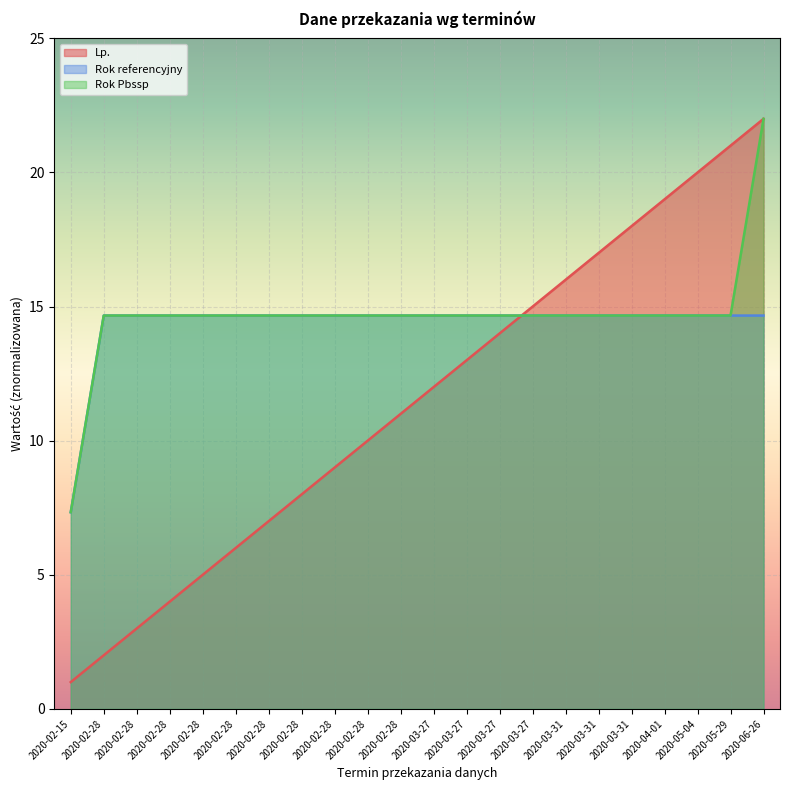

Between 2020-03-31 and 2020-05-29, which is larger?

2020-05-29